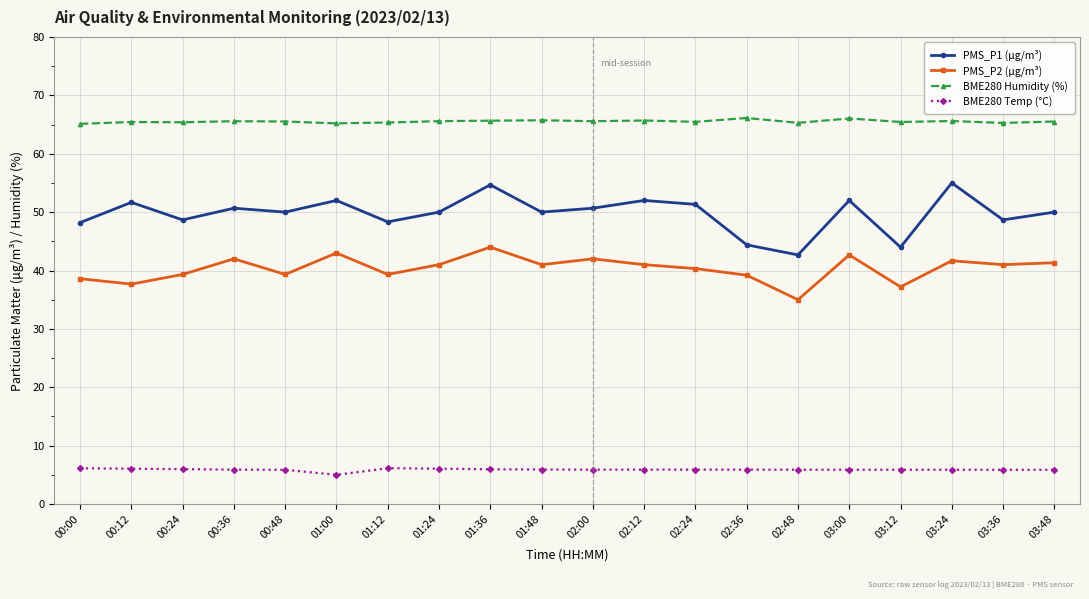

List the series in order of their overall mean, lowest first.

BME280 Temp (°C), PMS_P2 (µg/m³), PMS_P1 (µg/m³), BME280 Humidity (%)